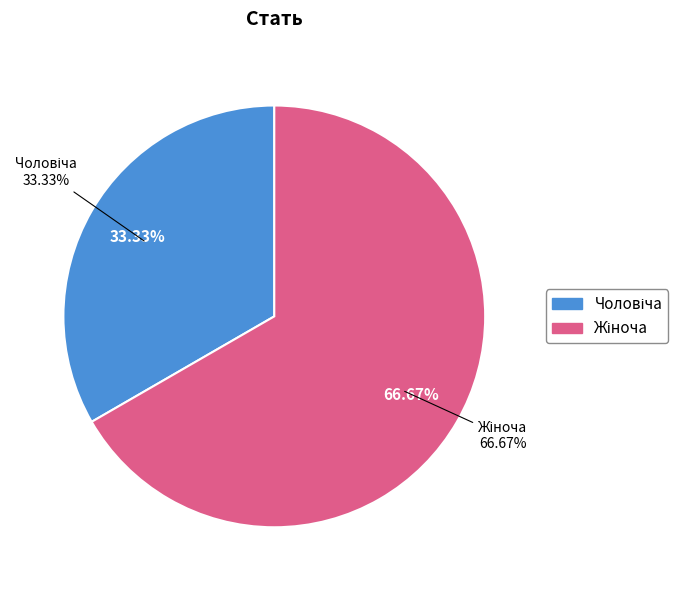

To the nearest percent, what percentage of the pie is Чоловіча?

33%